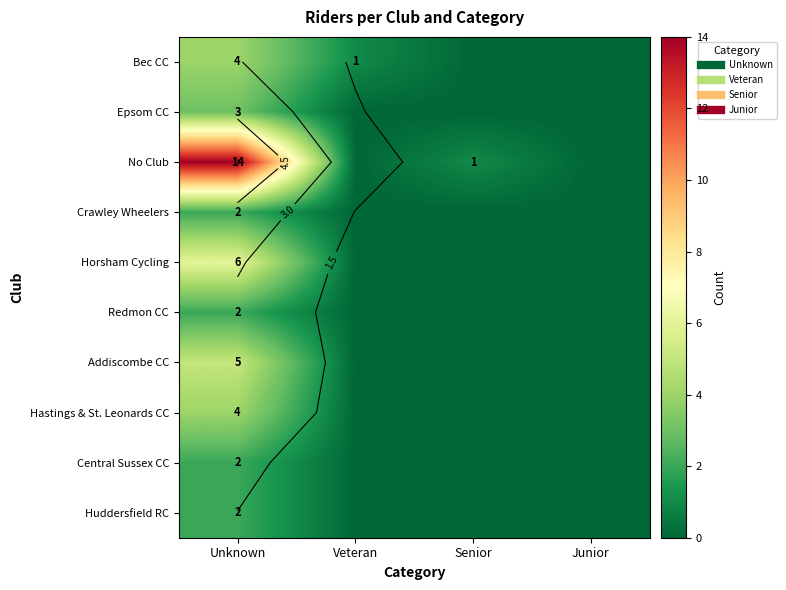

Which series changed the most between Unknown and Junior?

No Club